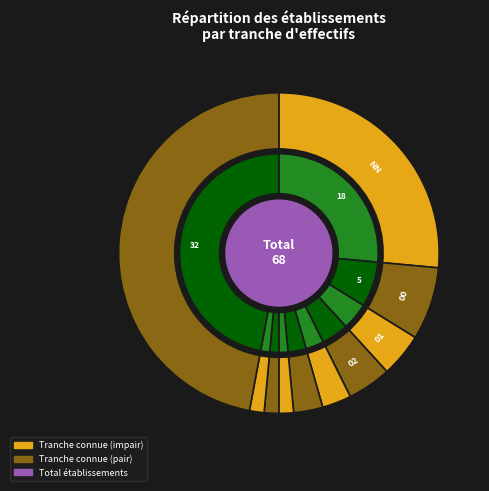

How many slices are in this pie chart?

10